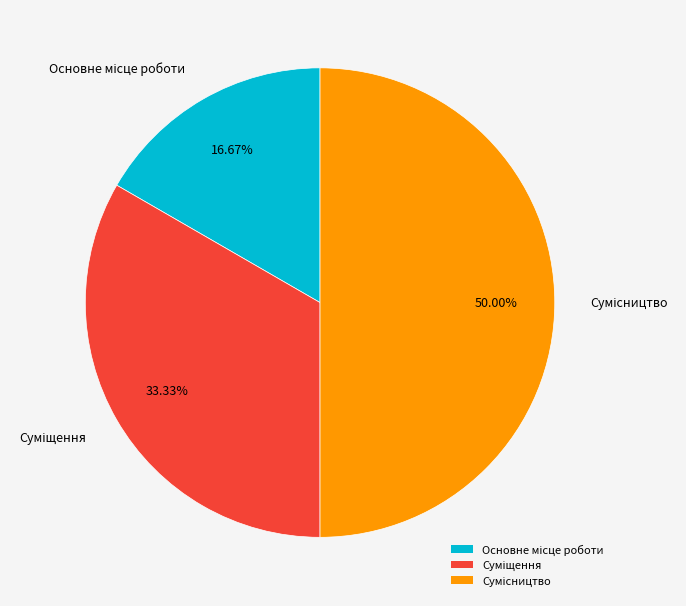

Do Сумісництво and Основне місце роботи together represent more than half of the pie?

Yes